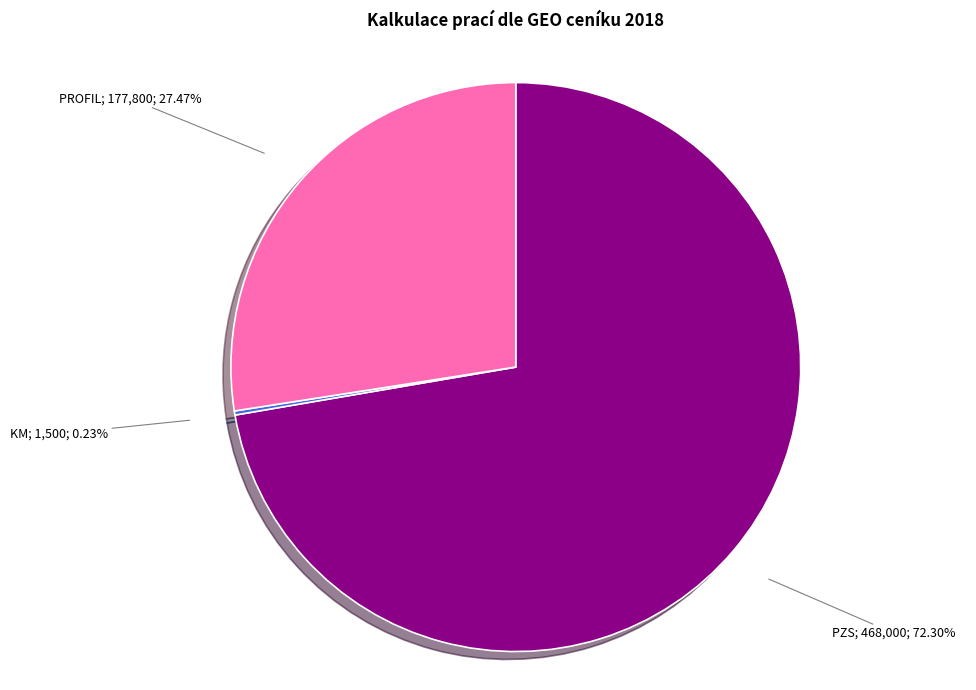

Does any single category account for the majority?

Yes